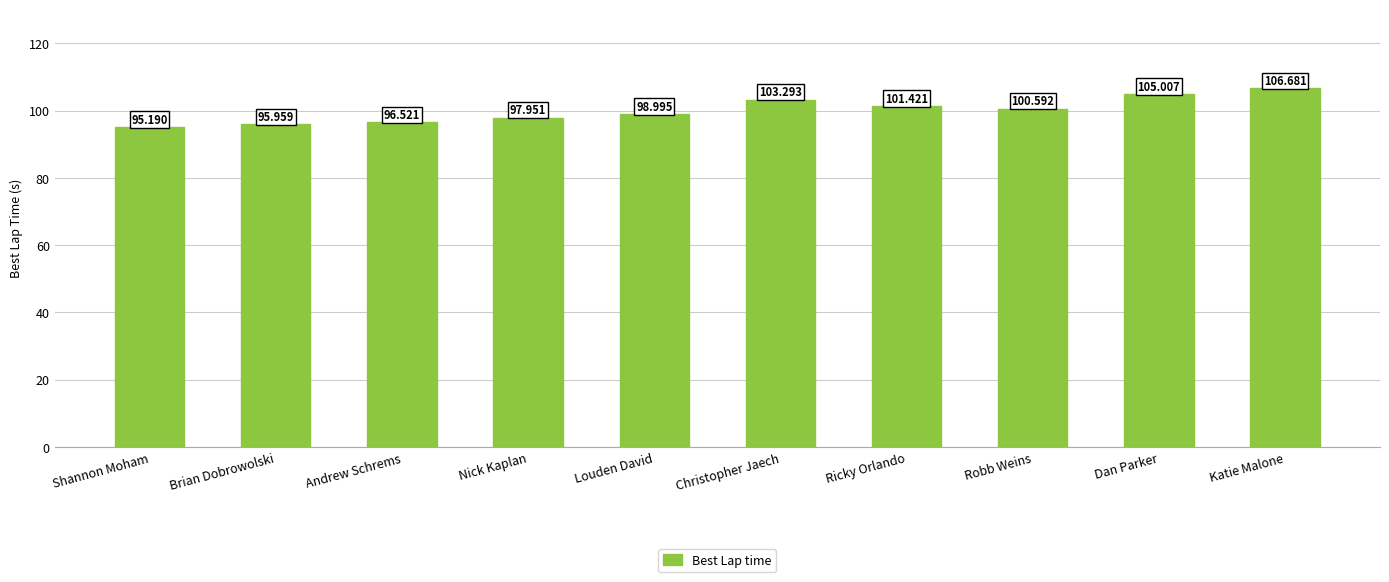

The value at Ricky Orlando is 101.4. True or false?

True